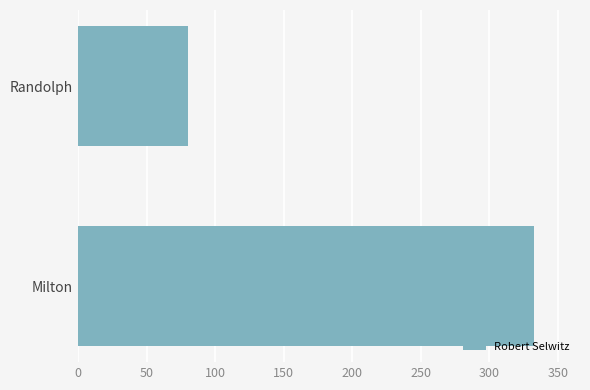

What is the sum of the values at Milton and Randolph?

413